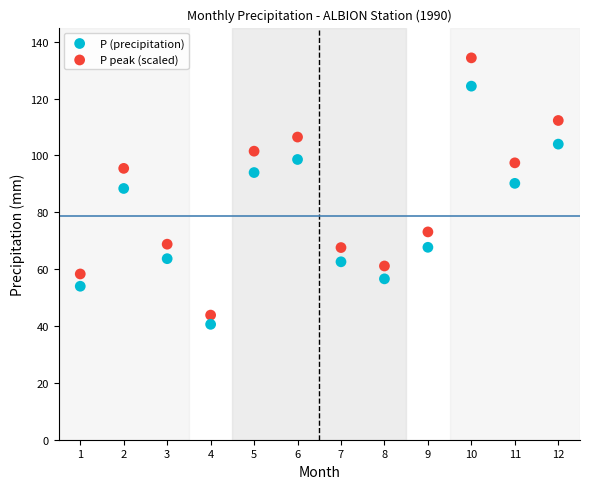

Which series reaches the maximum Y coordinate?

P peak (scaled)